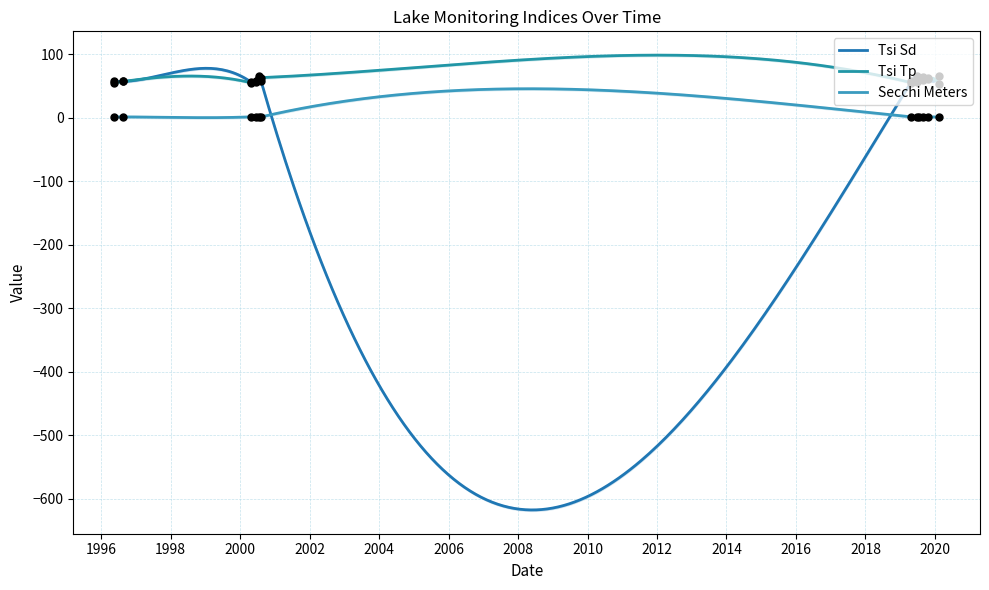

Which series has the largest total across all categories?

Tsi Sd